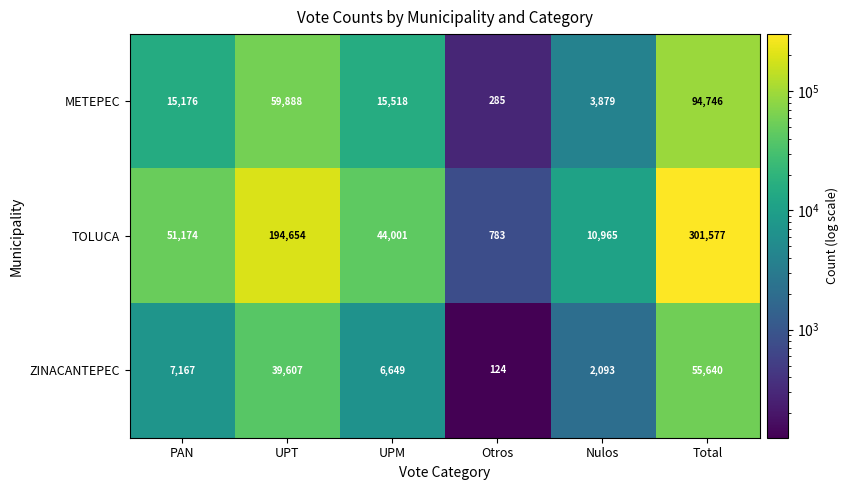

What is the sum of all TOLUCA values?

603154